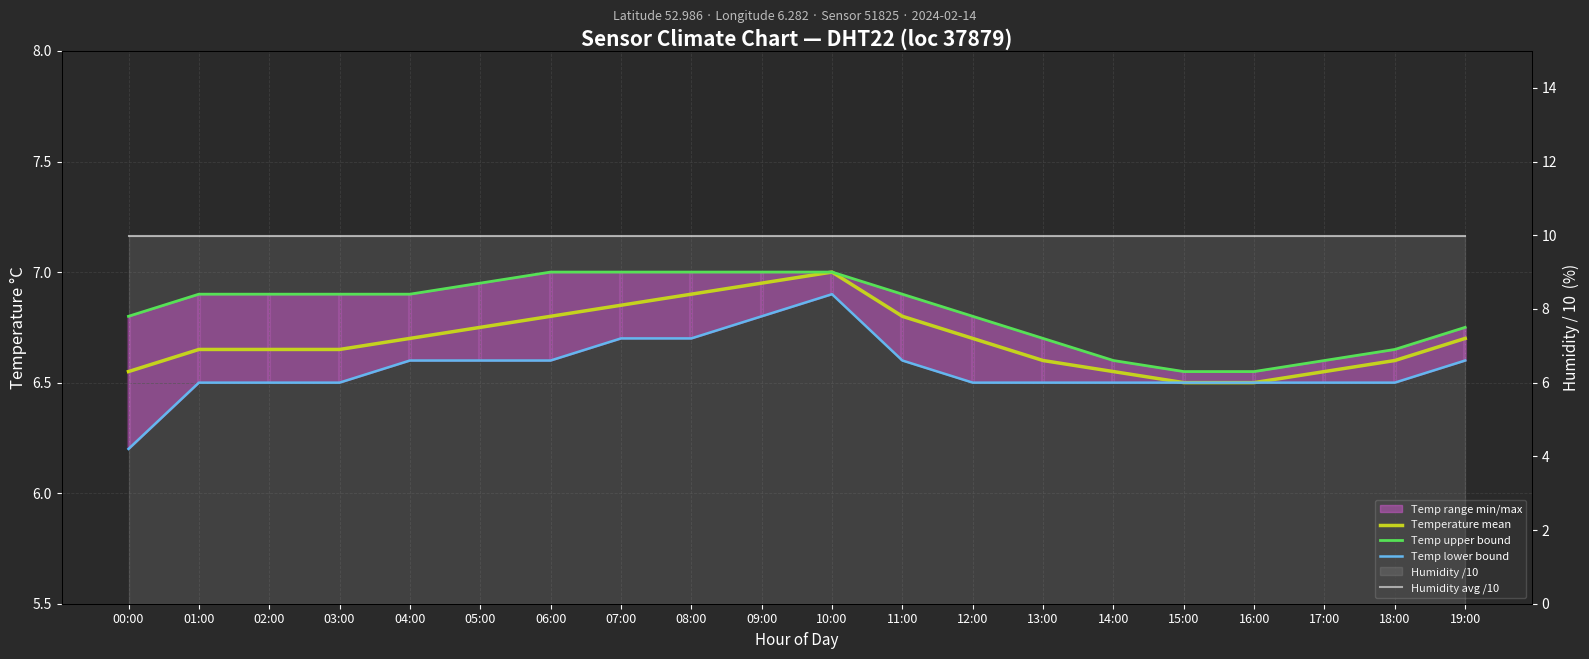

Rank the series by their maximum value, from highest to lowest.

Humidity avg /10, Temperature mean, Temp upper bound, Temp lower bound